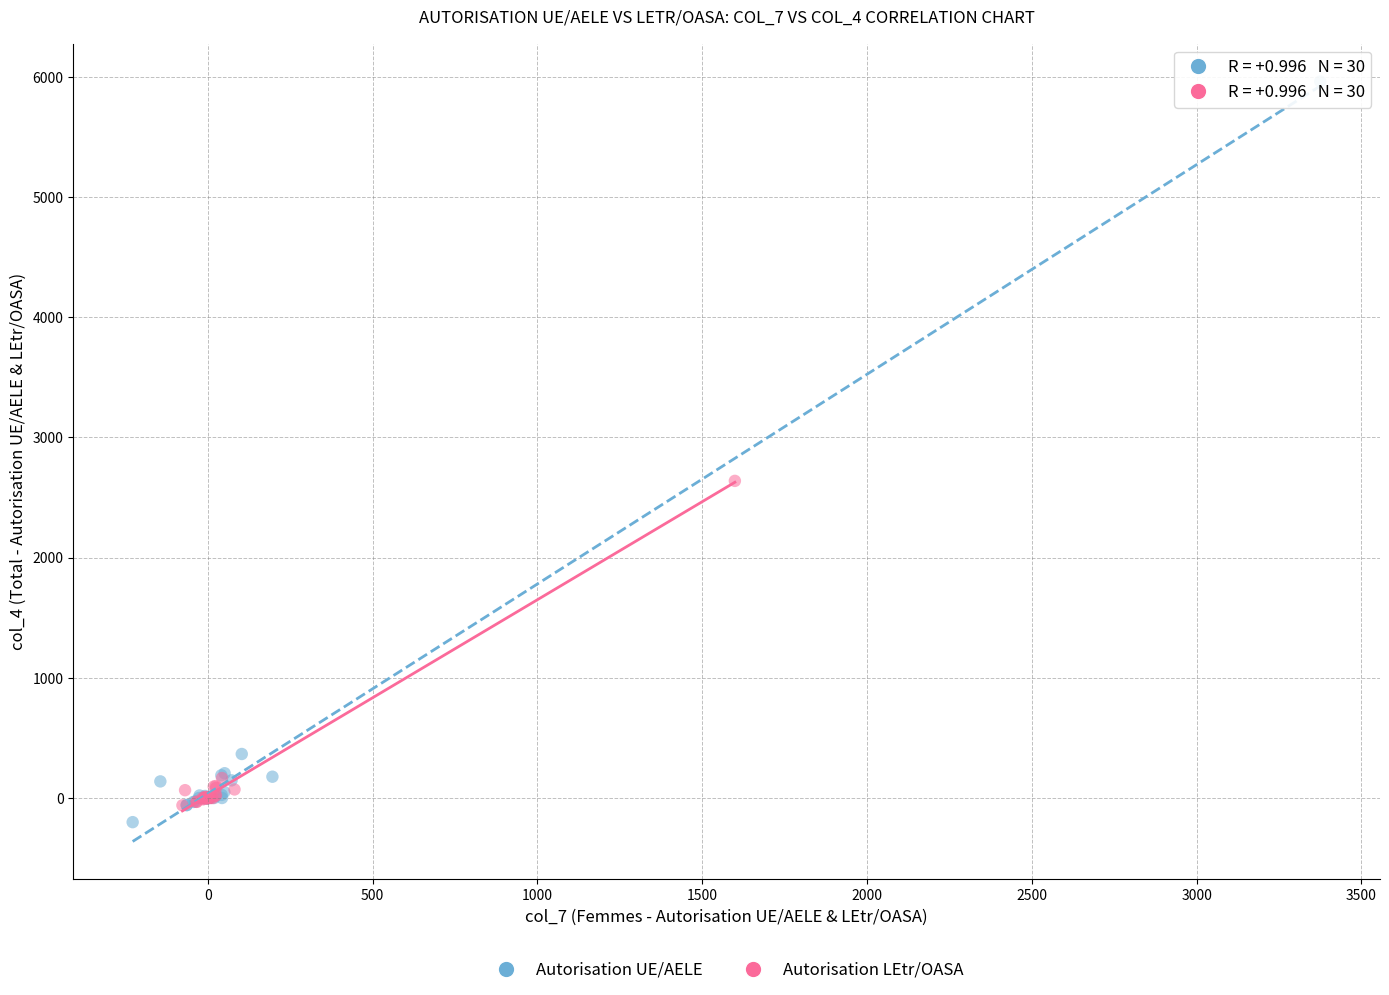

Which series reaches the maximum Y coordinate?

Autorisation UE/AELE